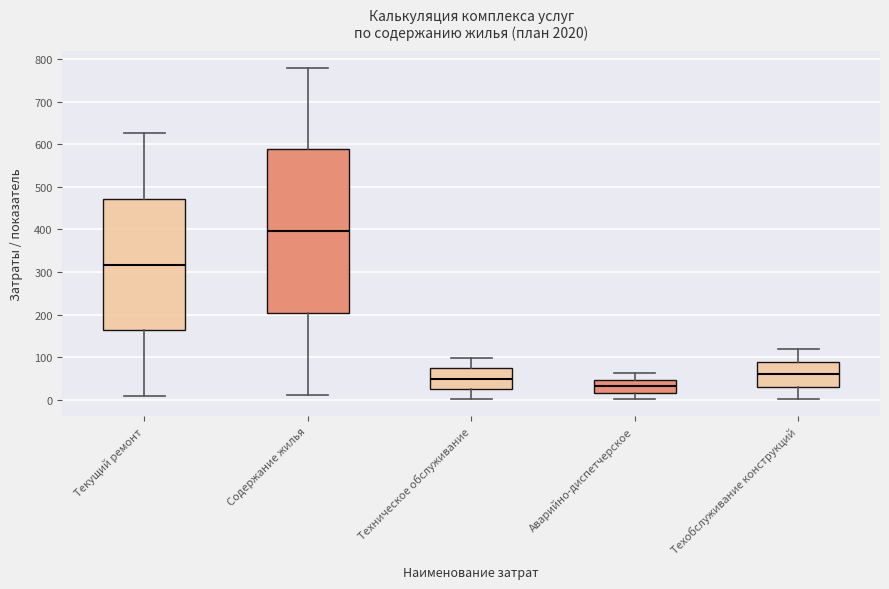

Which box's median line is the lowest?

Аварийно-диспетчерское